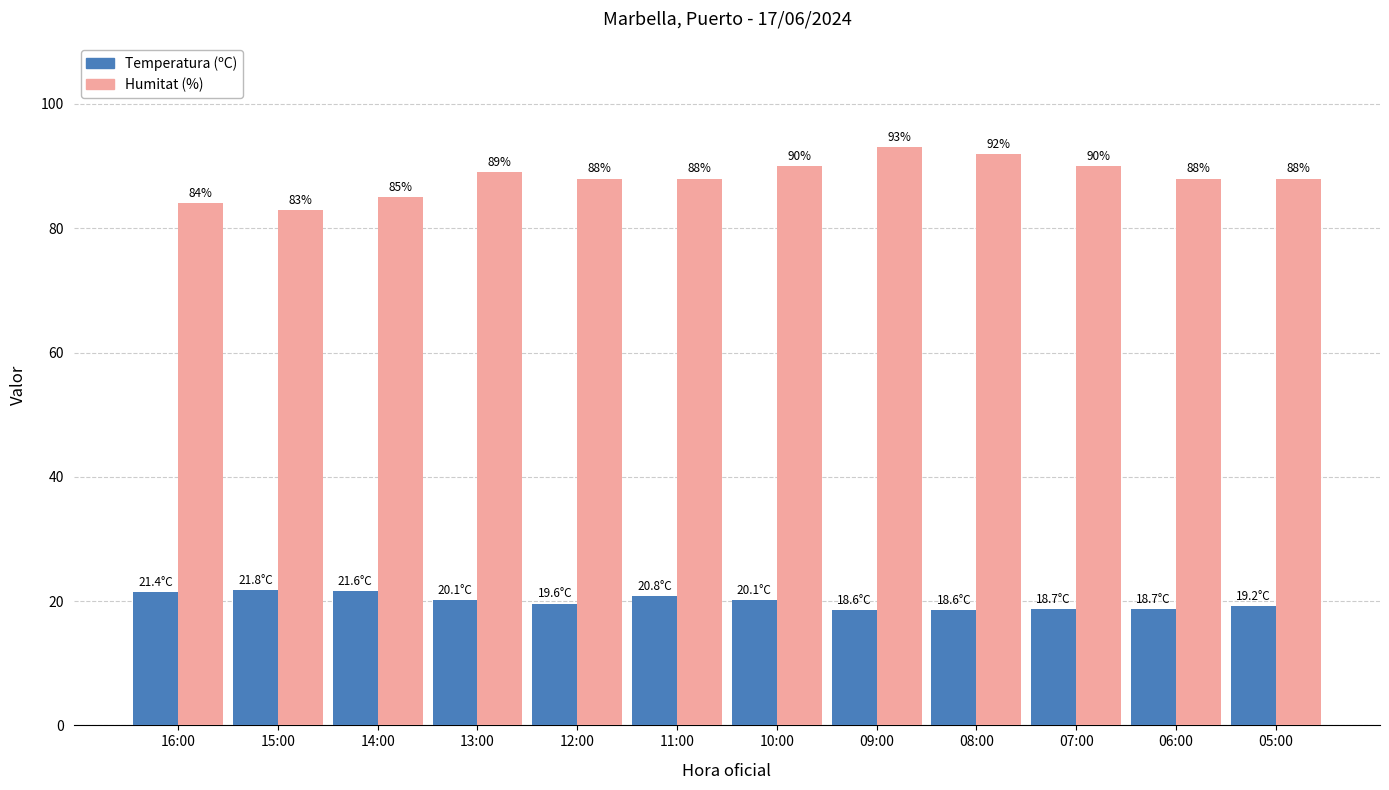

Are the bars horizontal?

No